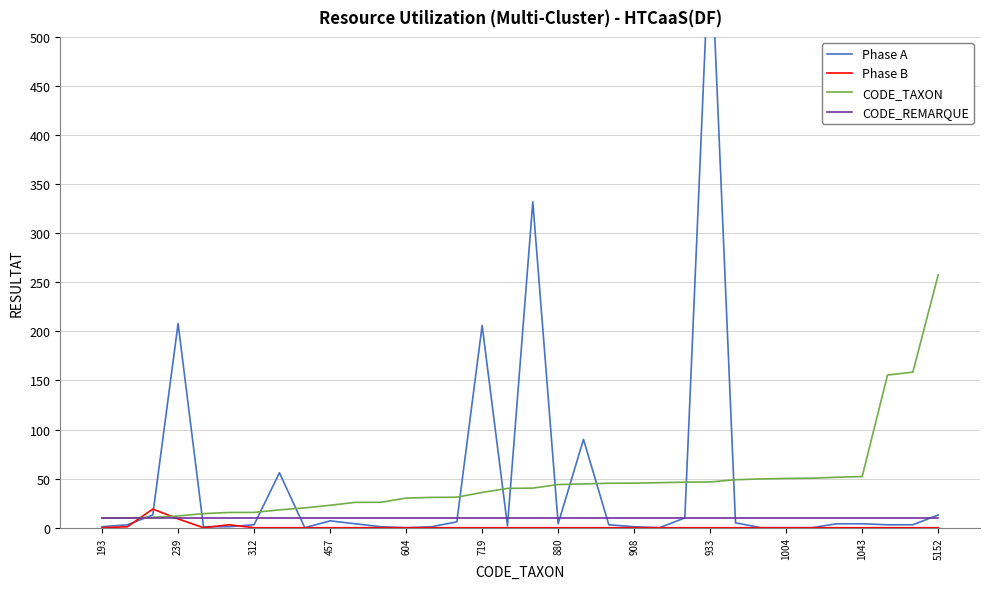

What is the highest value of the Phase B series?

19.0